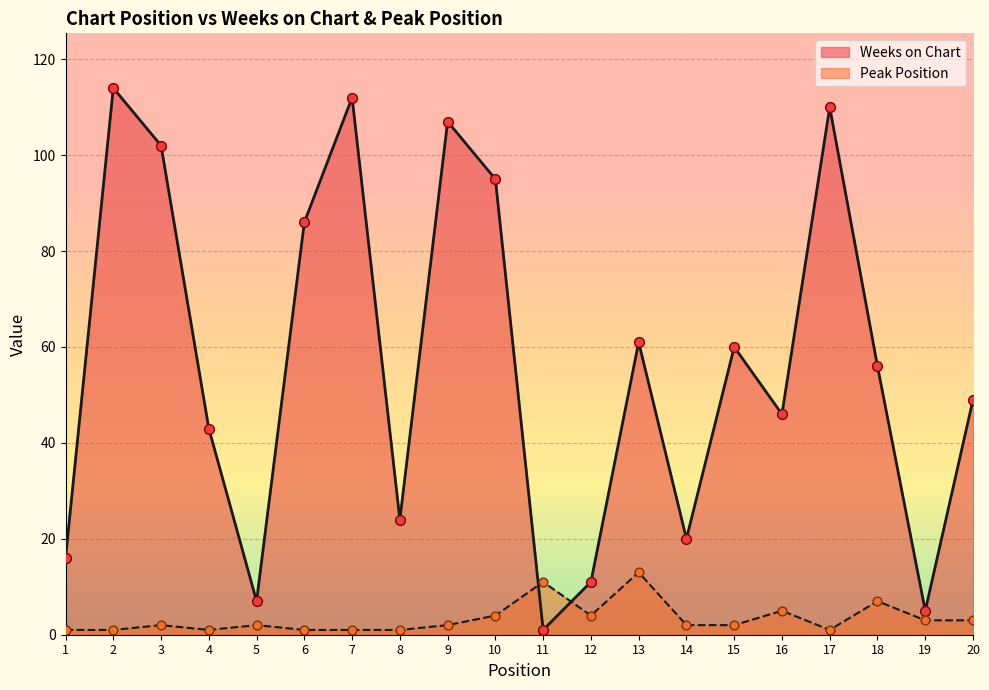

Which series reaches the maximum Y coordinate?

Weeks on Chart